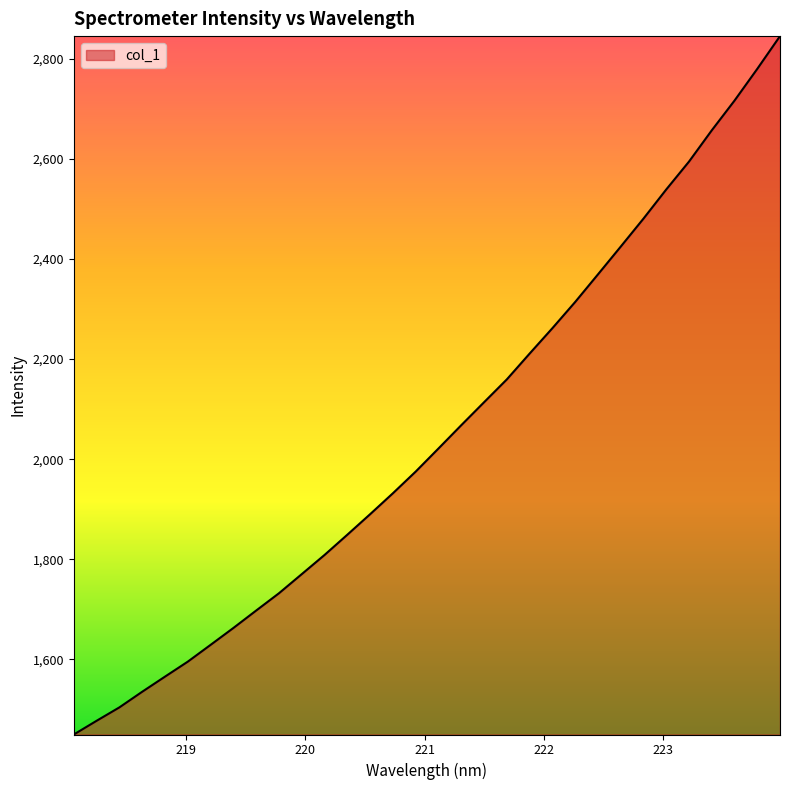

What is the difference between the maximum and second lowest values?

1368.4